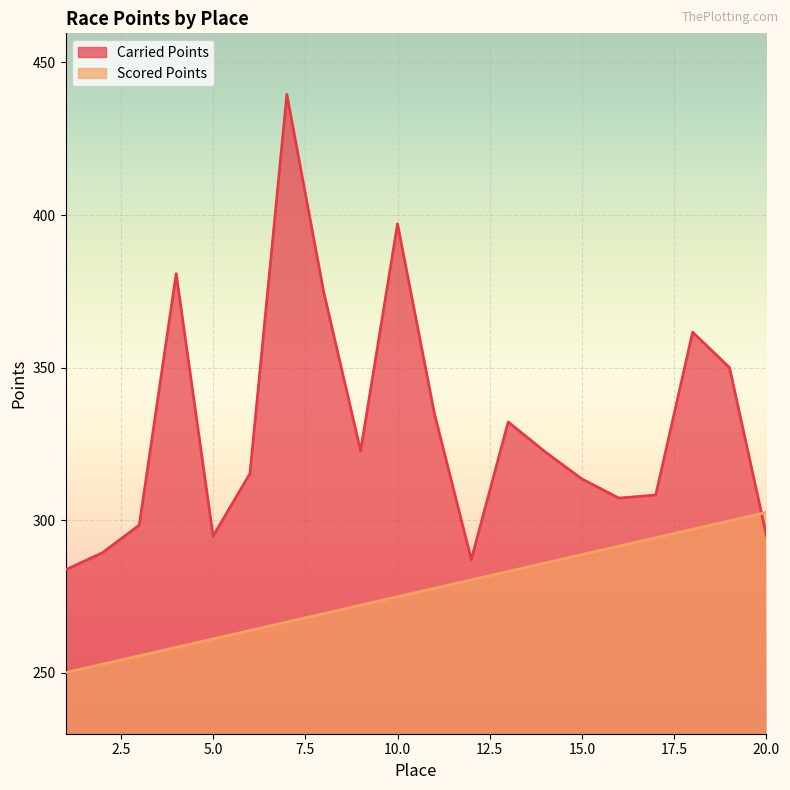

Between 4 and 7, which series saw the biggest shift?

Carried Points